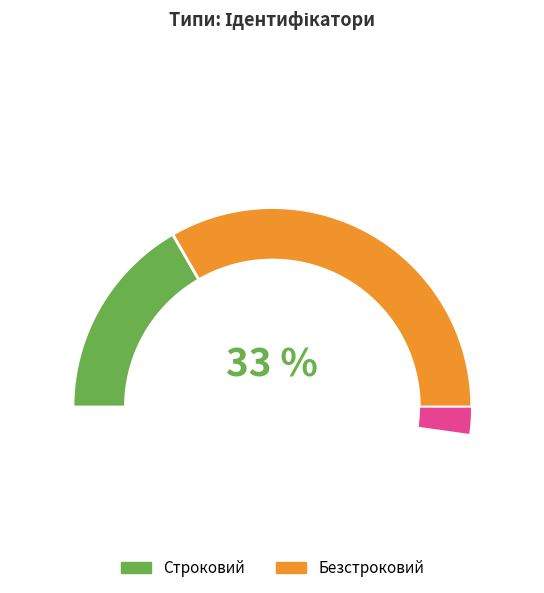

To the nearest percent, what percentage of the pie is Строковий?

33%